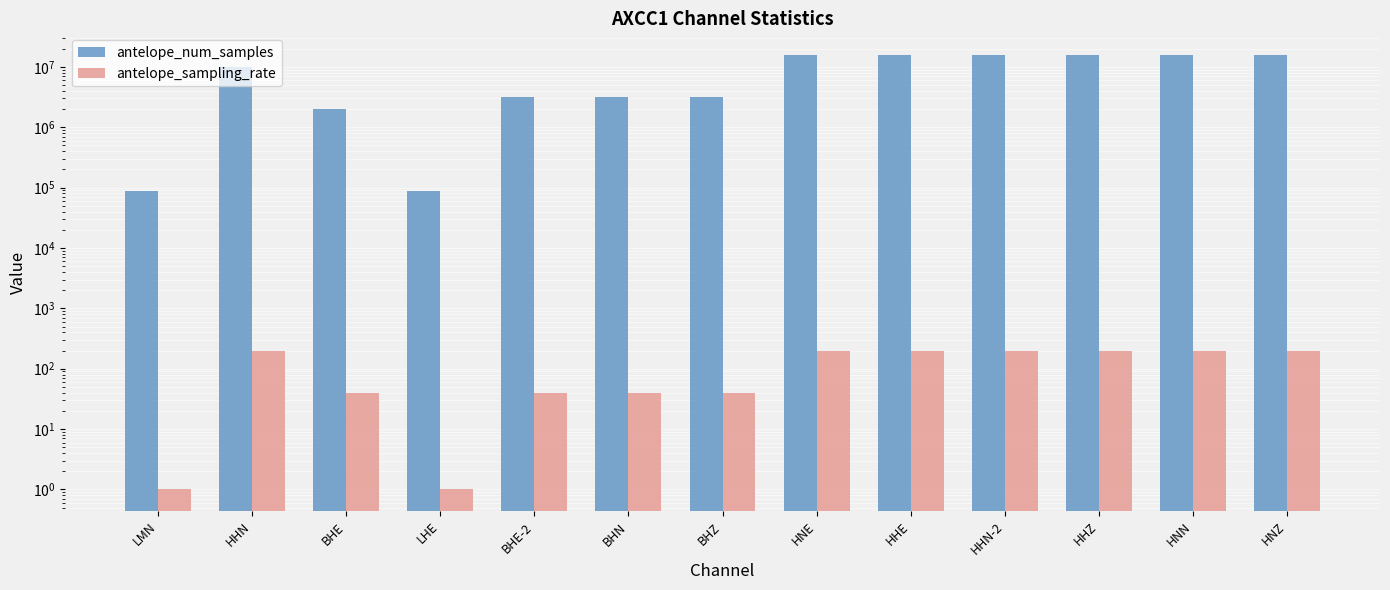

List the series in order of their overall mean, lowest first.

antelope_sampling_rate, antelope_num_samples